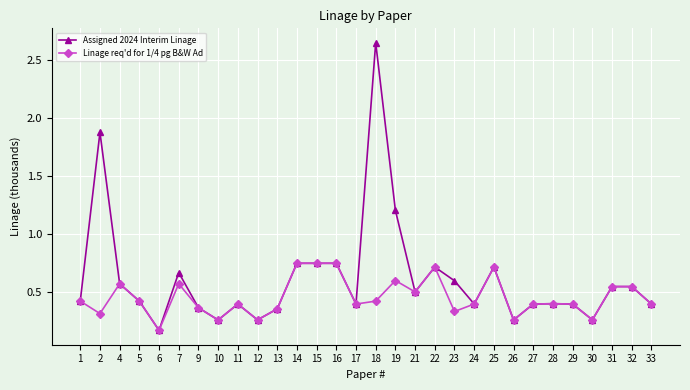

What is the average value of the Linage req'd for 1/4 pg B&W Ad series?

0.5